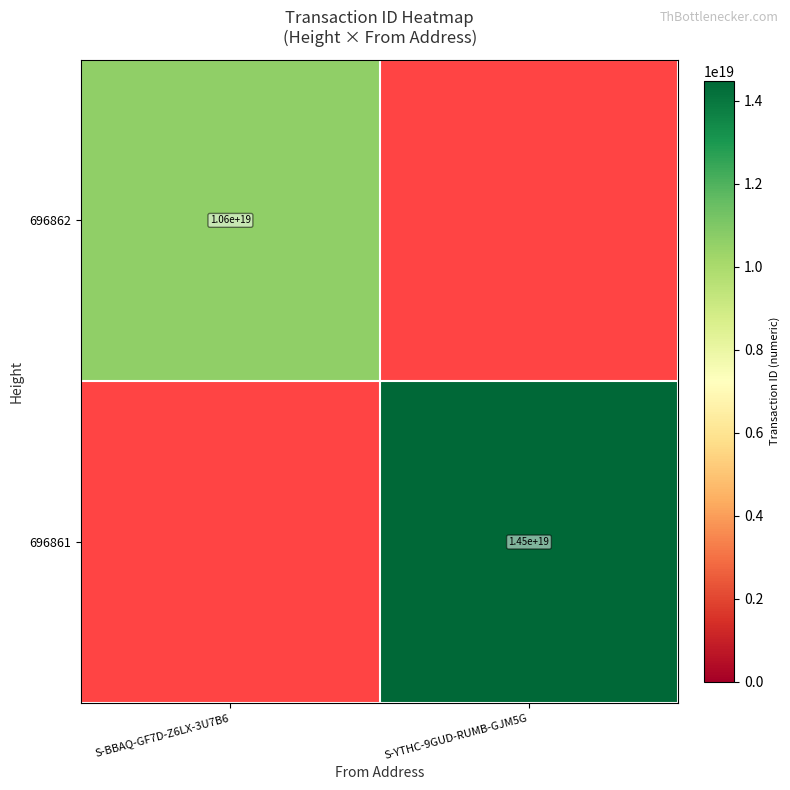

True or false: 696862 has a value of 2955596206400406016 at S-BBAQ-GF7D-Z6LX-3U7B6.

False